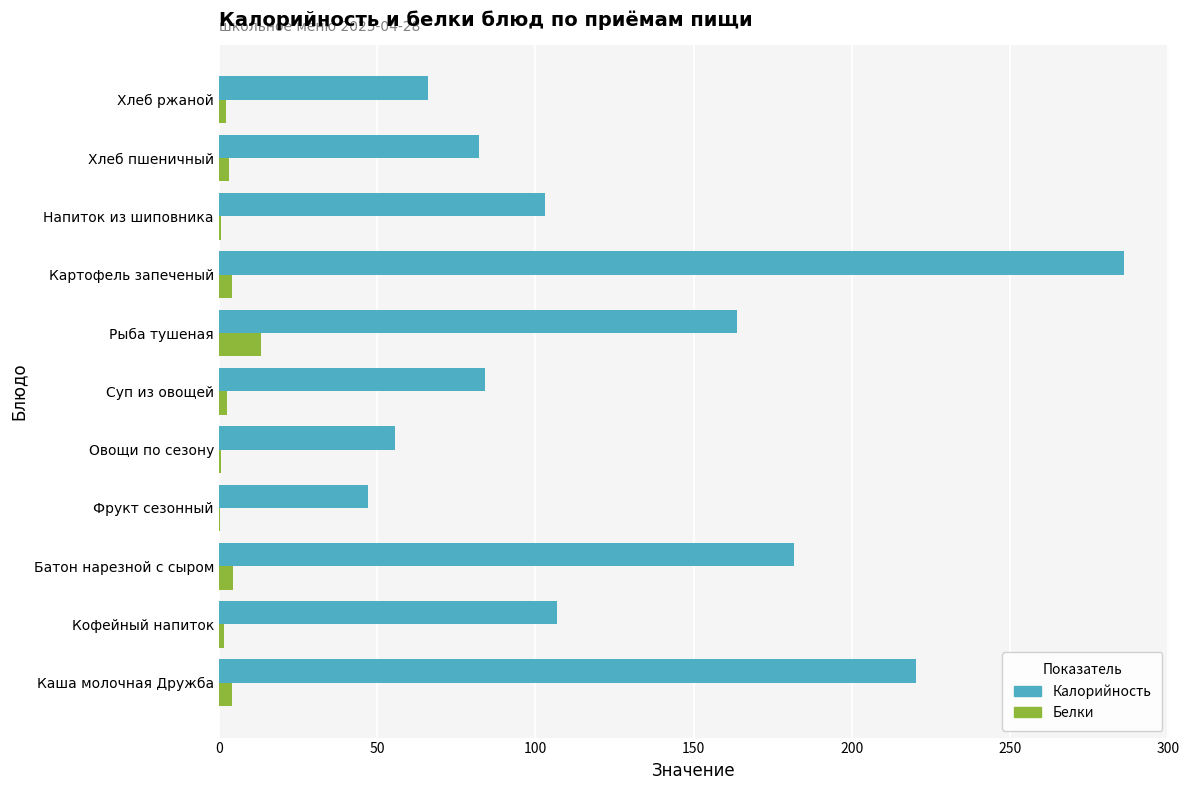

Between Овощи по сезону and Картофель запеченый, which series saw the biggest shift?

Калорийность